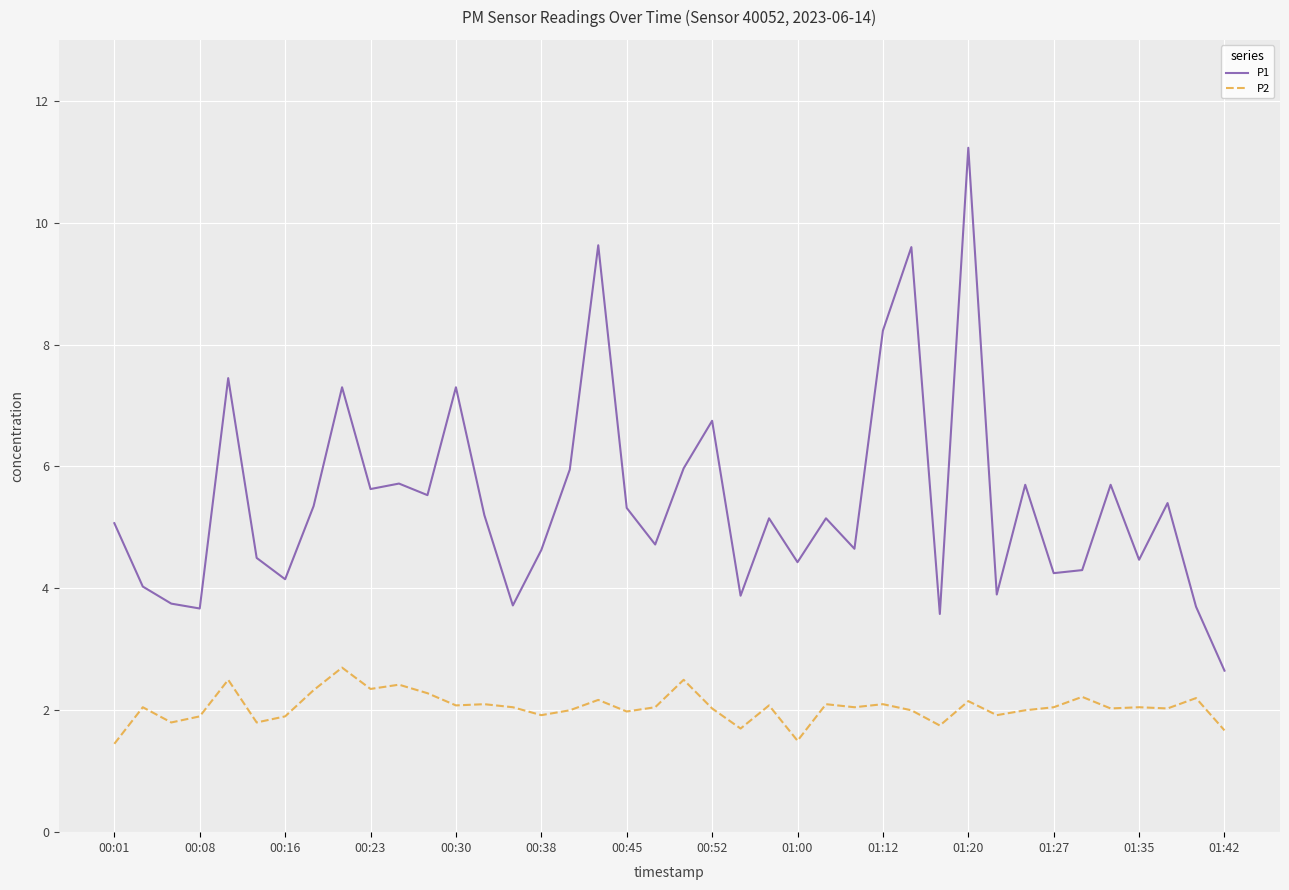

True or false: P1 and P2 cross at least once.

False